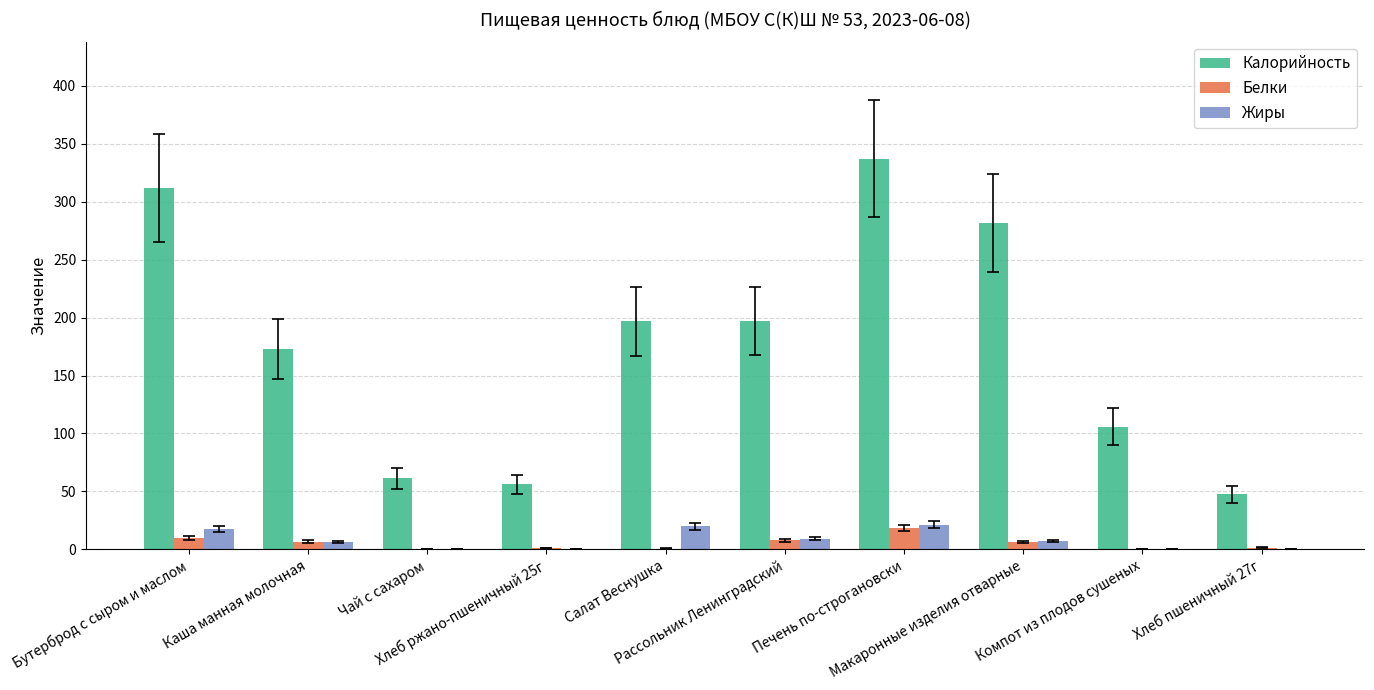

Is the value of Белки at Чай с сахаром greater than the value of Жиры at Печень по-строгановски?

No